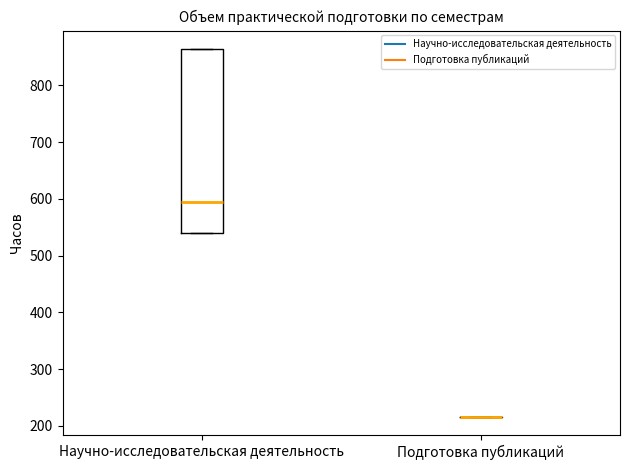

Reading left to right, read every box against the y-axis: the position of its median line, the range the box covers, and the ends of its whiskers. The values are not printed on the chart, so give them approximately, as read against the axis.

Научно-исследовательская деятельность: median 590, box 540 to 860, whiskers 540 to 860
Подготовка публикаций: box collapsed to a line at 220, whiskers 220 to 220